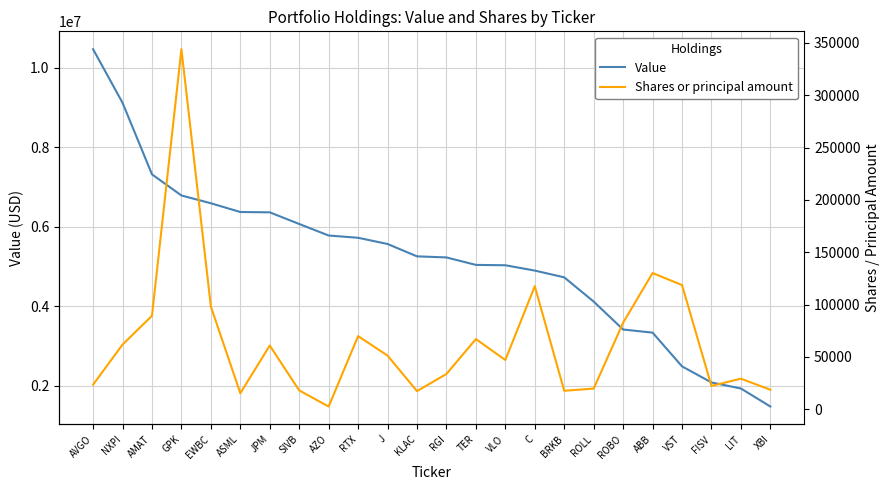

How many lines are shown in the chart?

2